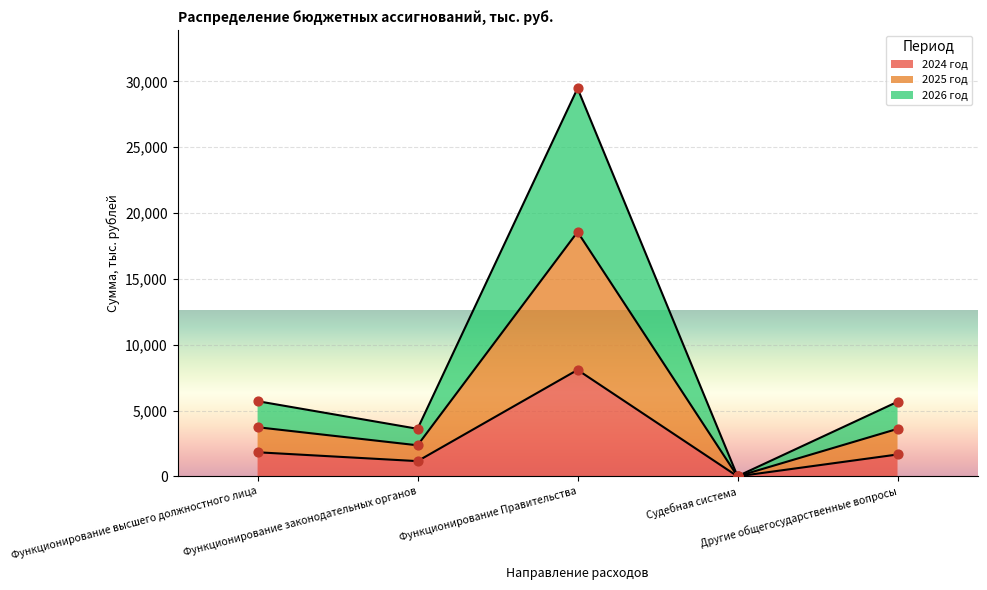

What is the highest value of the 2024 год series?

8087.9